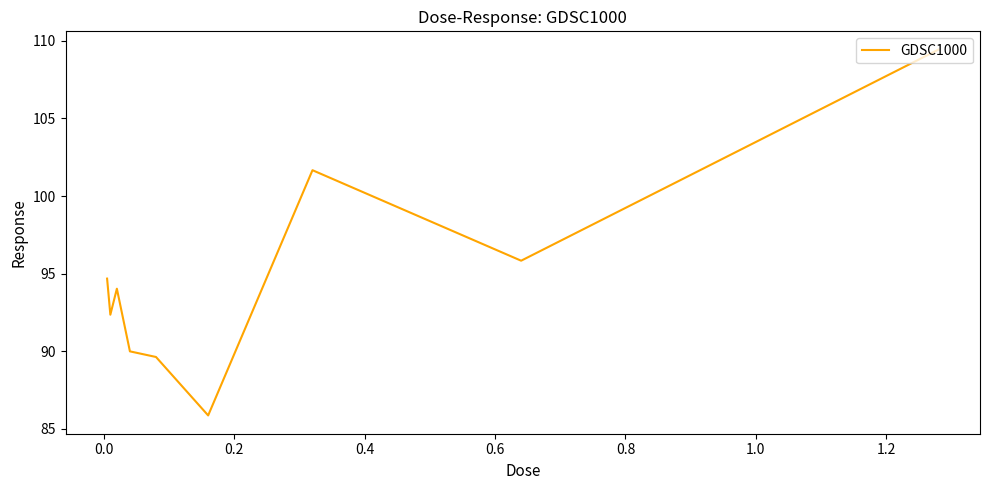

What is the greatest value displayed?

109.4